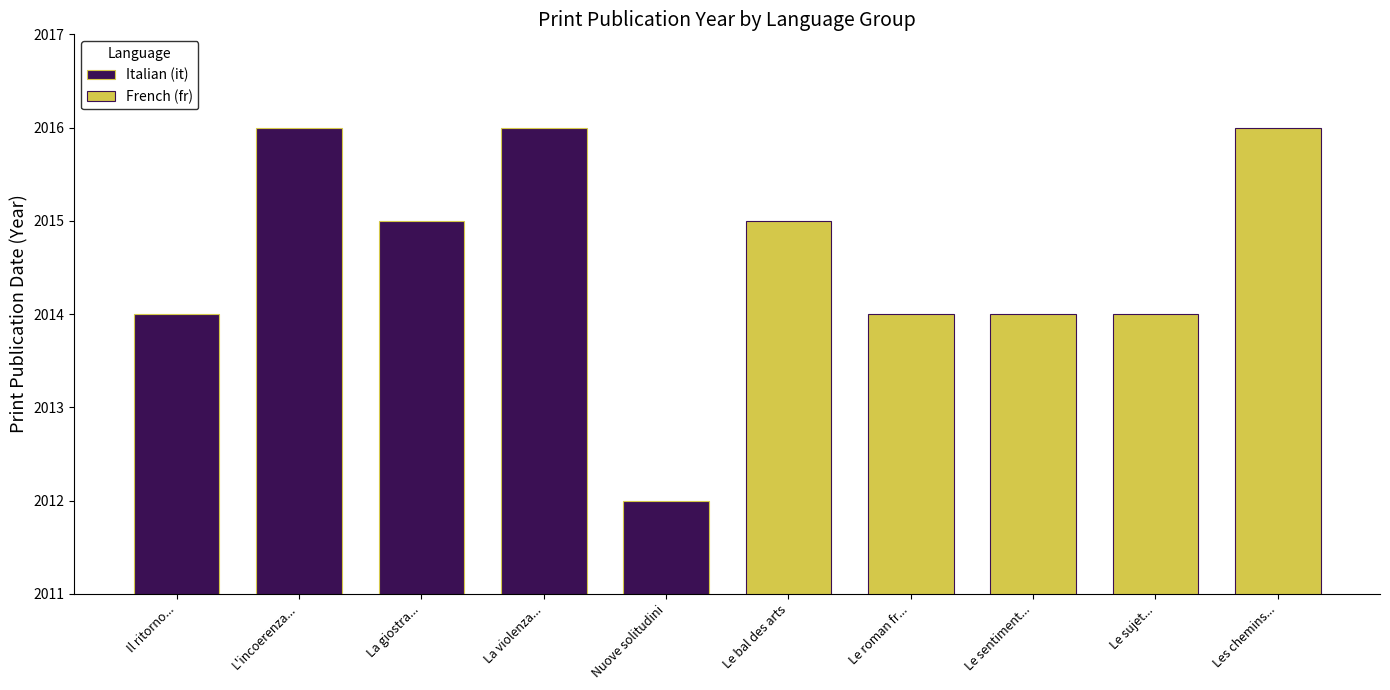

Is it true that Italian (it) equals 2015 at La giostra...?

True